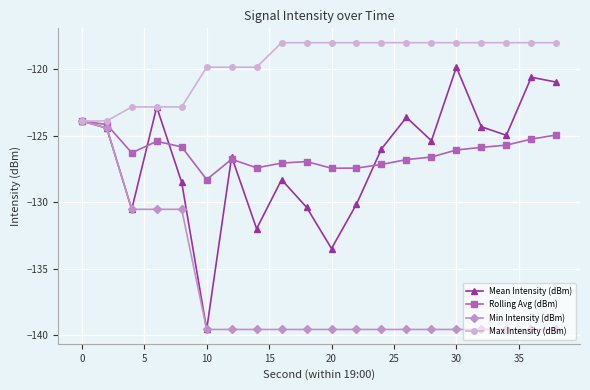

What is the value of the Mean Intensity (dBm) point at the 17th from the left?

-124.3